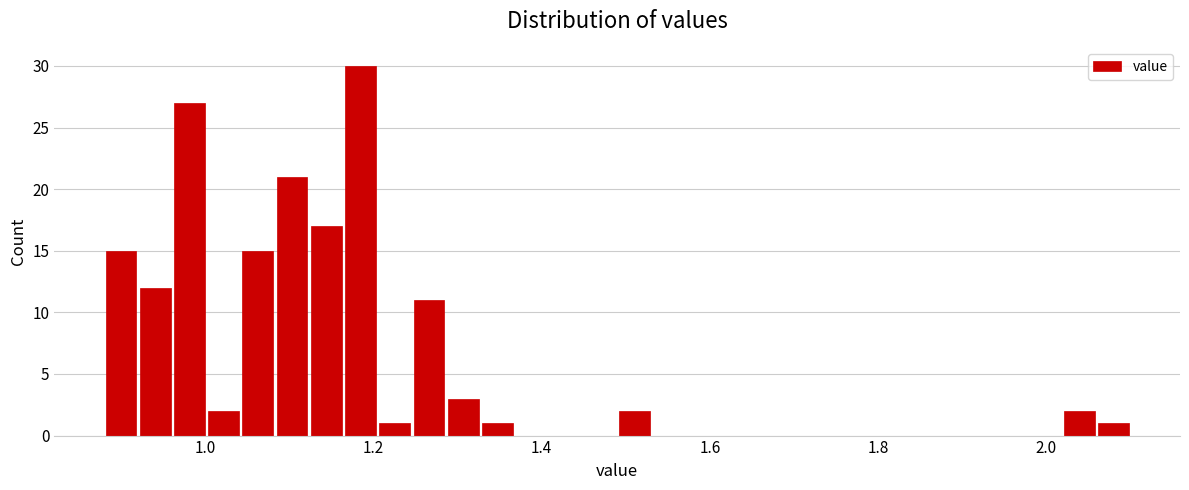

Read against the x-axis, roughly where is the centre of the tallest bar?

1.18